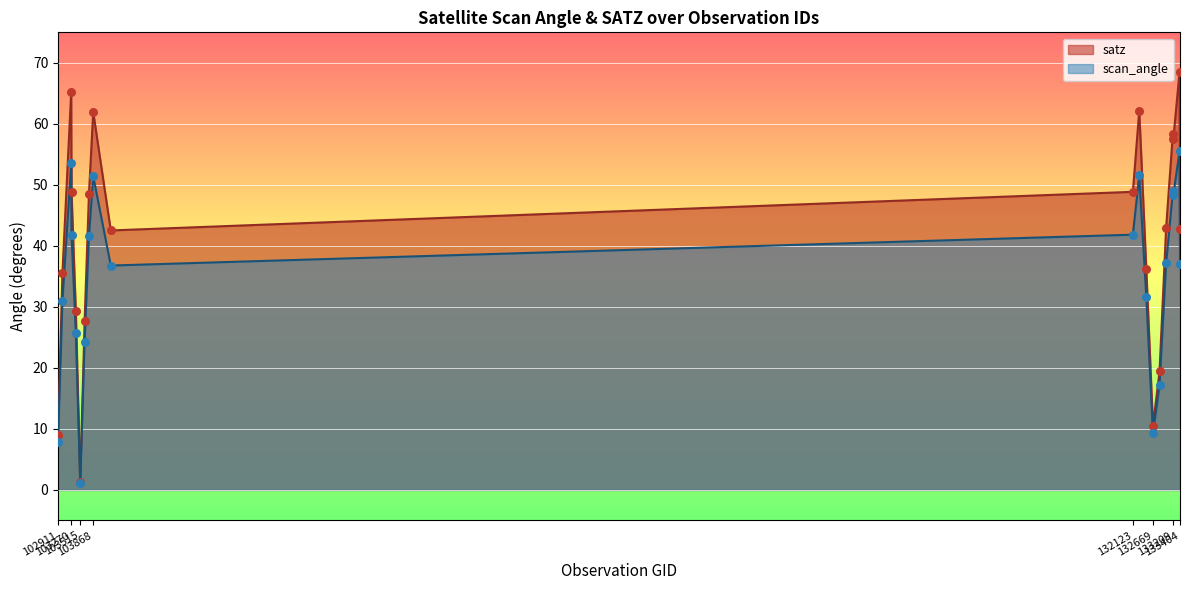

Which series has the largest total across all categories?

satz